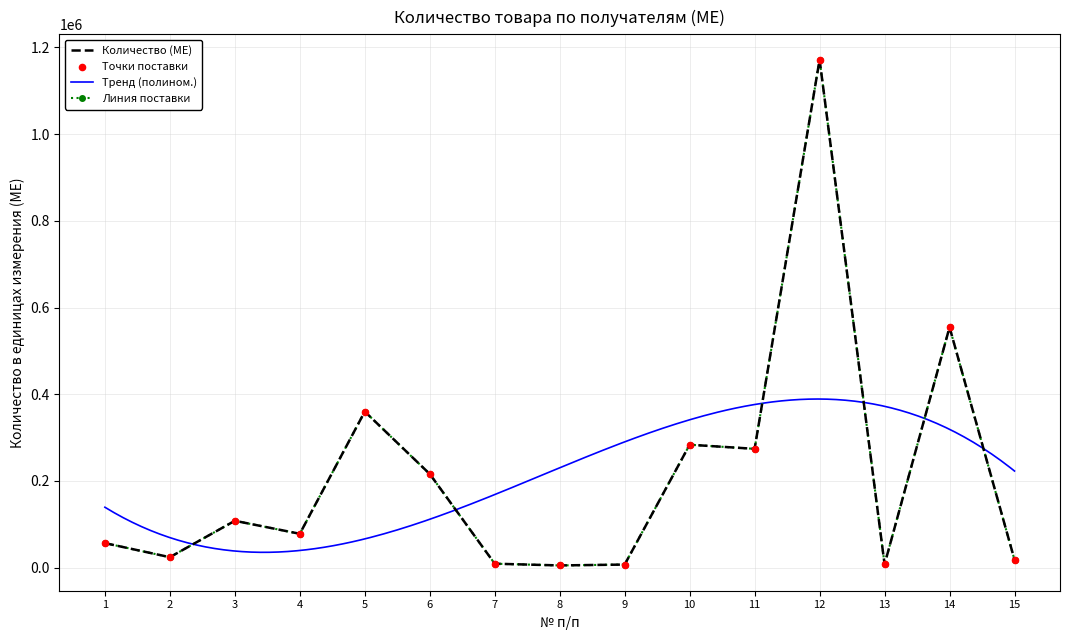

What is the change in value from 2 to 6?

+192000